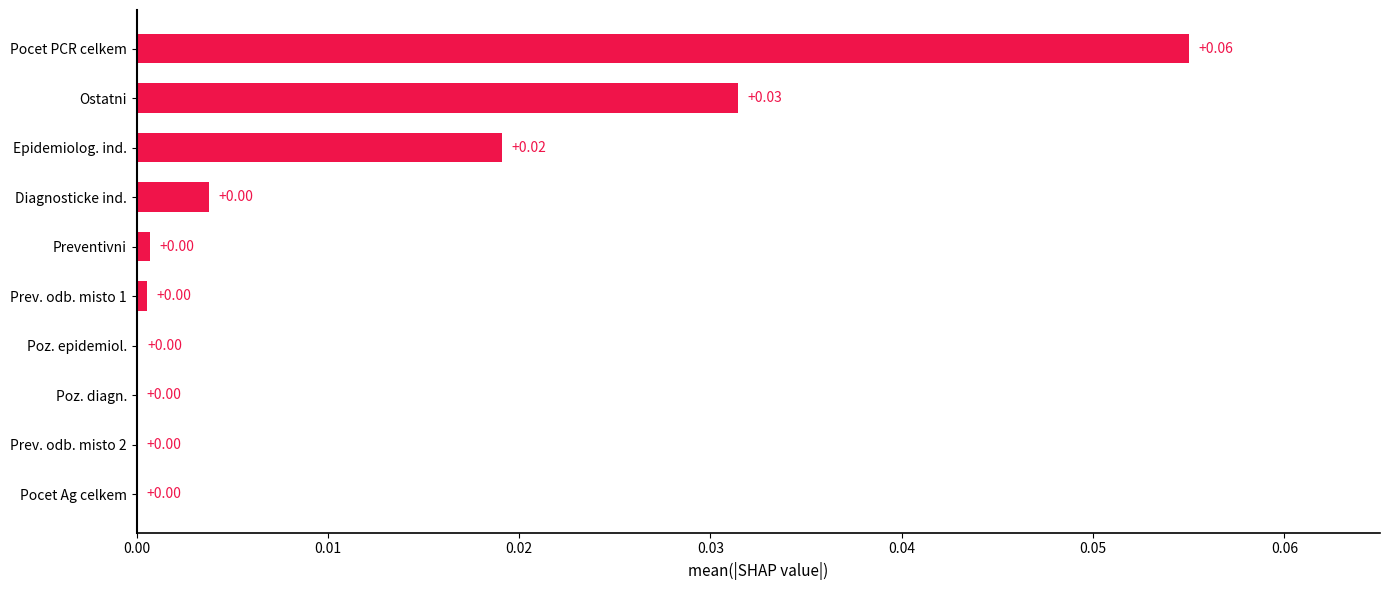

Which has a higher value, Poz. diagn. or Epidemiolog. ind.?

Epidemiolog. ind.